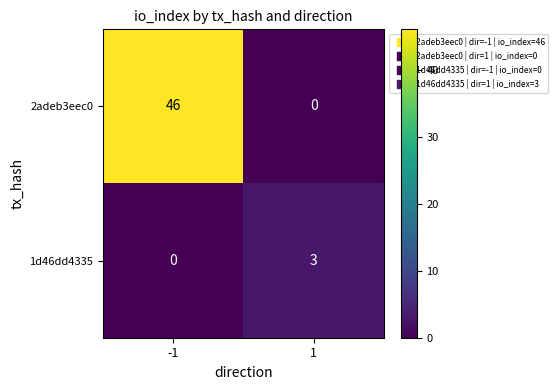

Which series has the largest total across all categories?

2adeb3eec0